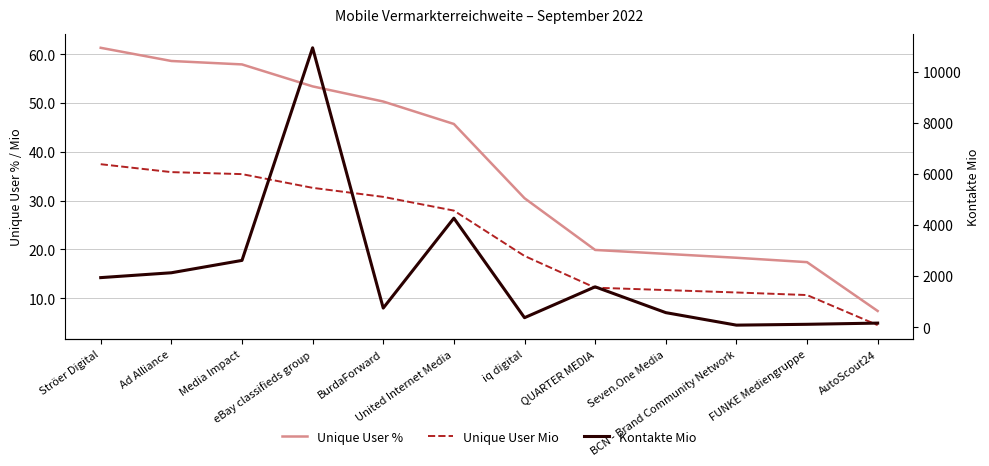

At Media Impact, list the series in order from smallest to largest.

Unique User Mio, Unique User %, Kontakte Mio